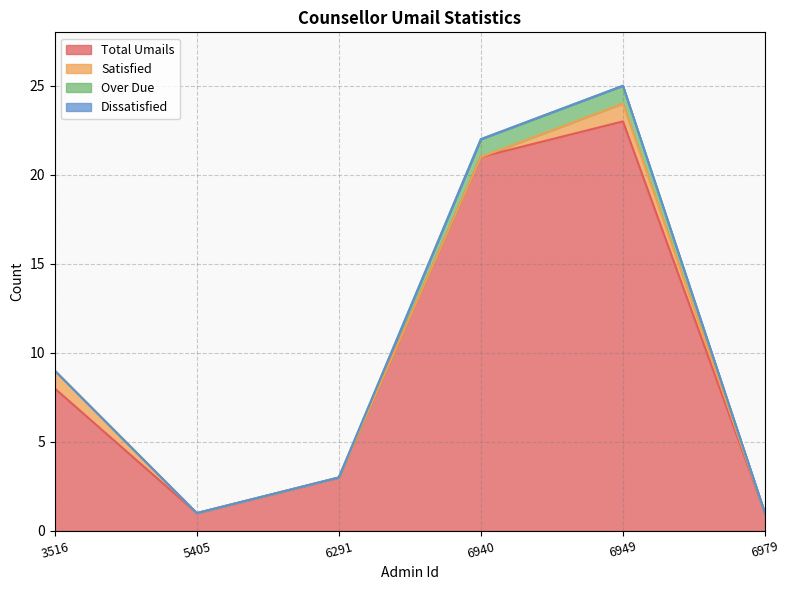

True or false: Over Due and Total Umails cross at least once.

False